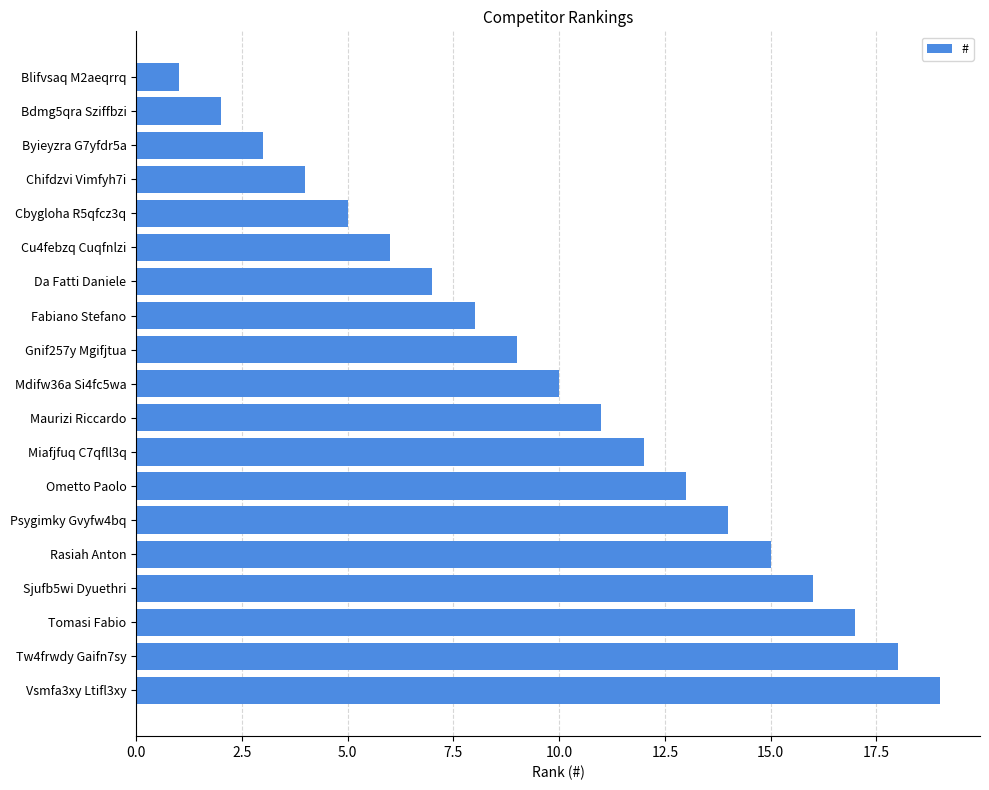

List the labels in order of value, smallest first.

Blifvsaq M2aeqrrq, Bdmg5qra Sziffbzi, Byieyzra G7yfdr5a, Chifdzvi Vimfyh7i, Cbygloha R5qfcz3q, Cu4febzq Cuqfnlzi, Da Fatti Daniele, Fabiano Stefano, Gnif257y Mgifjtua, Mdifw36a Si4fc5wa, Maurizi Riccardo, Miafjfuq C7qfll3q, Ometto Paolo, Psygimky Gvyfw4bq, Rasiah Anton, Sjufb5wi Dyuethri, Tomasi Fabio, Tw4frwdy Gaifn7sy, Vsmfa3xy Ltifl3xy